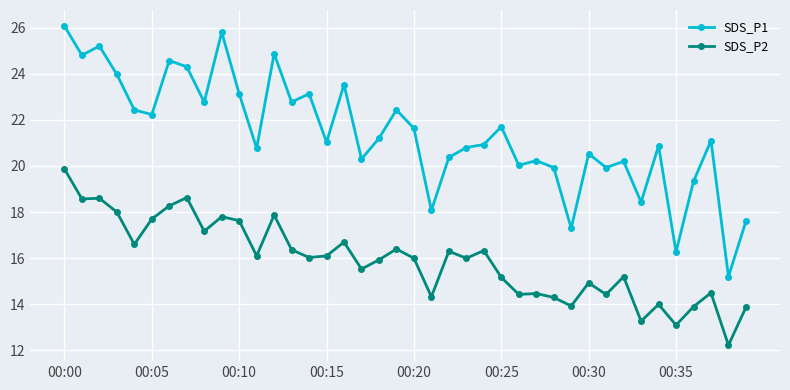

True or false: SDS_P2 and SDS_P1 cross at least once.

False